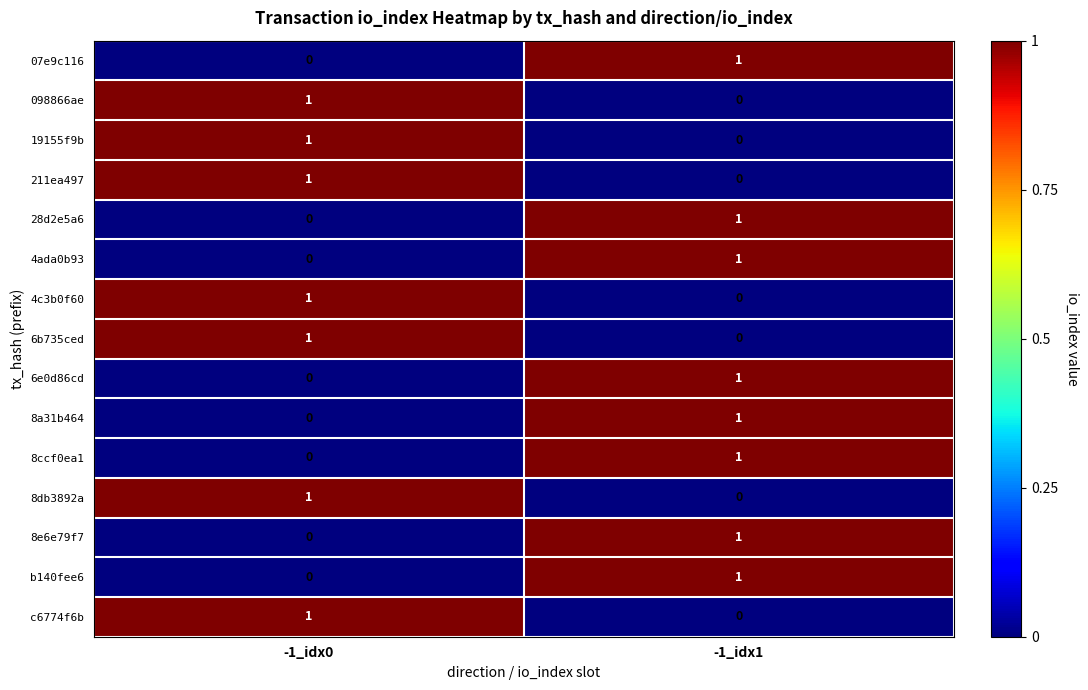

Is it true that b140fee6 equals 0 at -1_idx0?

True